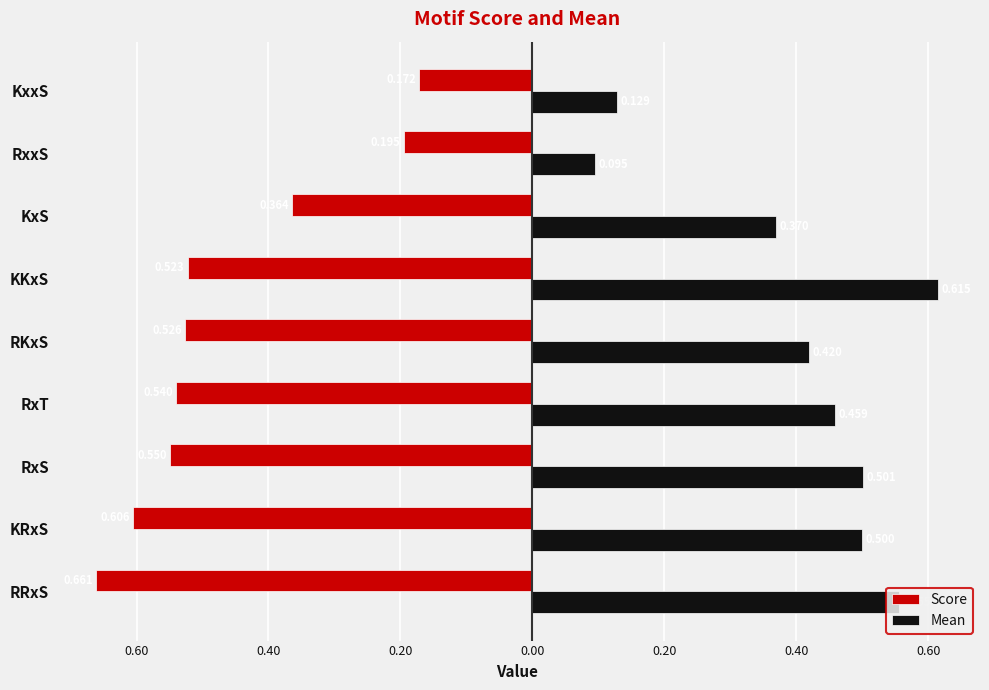

What are all the series names shown in the legend?

Score, Mean